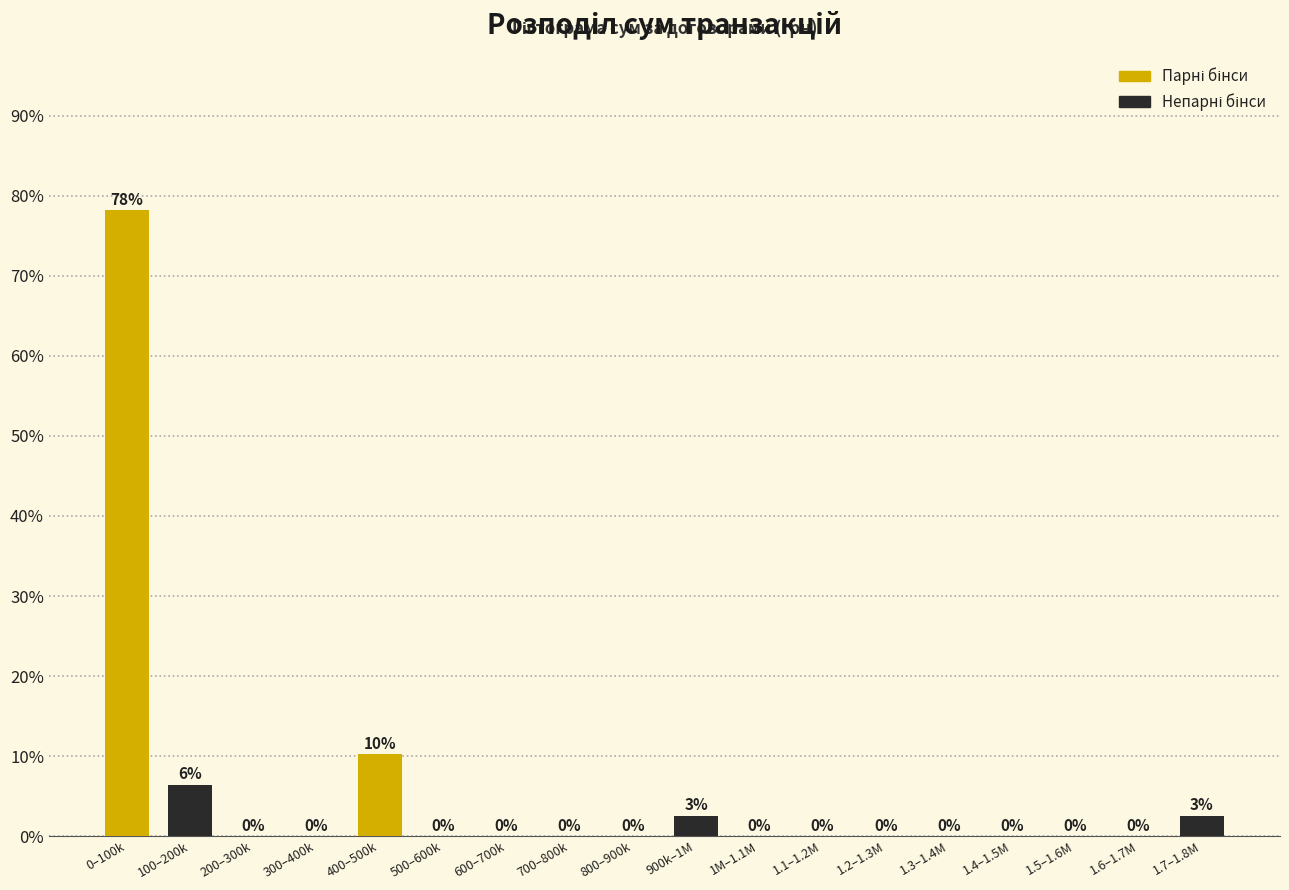

At which label is the value closest to 39?

400–500k